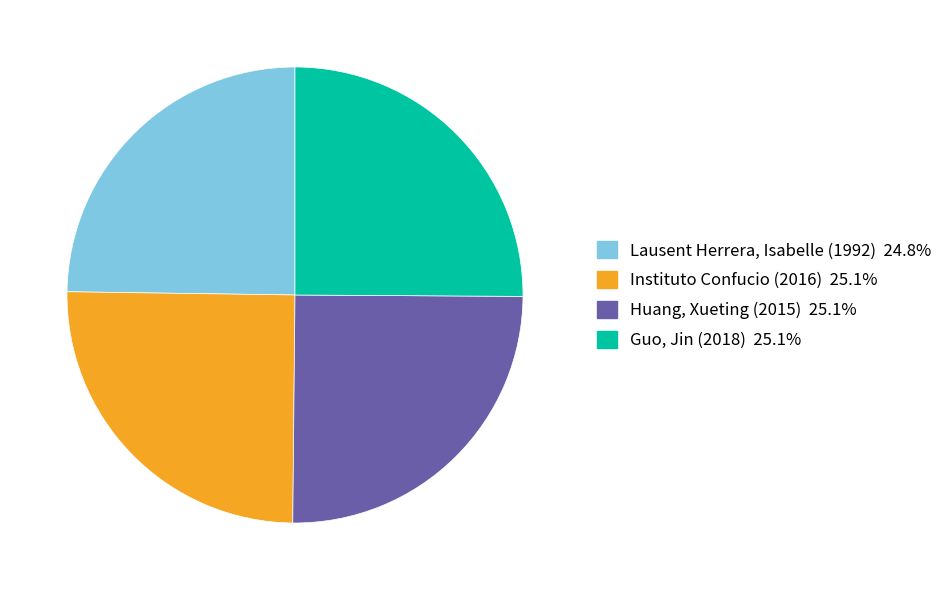

The Lausent Herrera, Isabelle (1992) slice represents 25% of the pie. True or false?

True